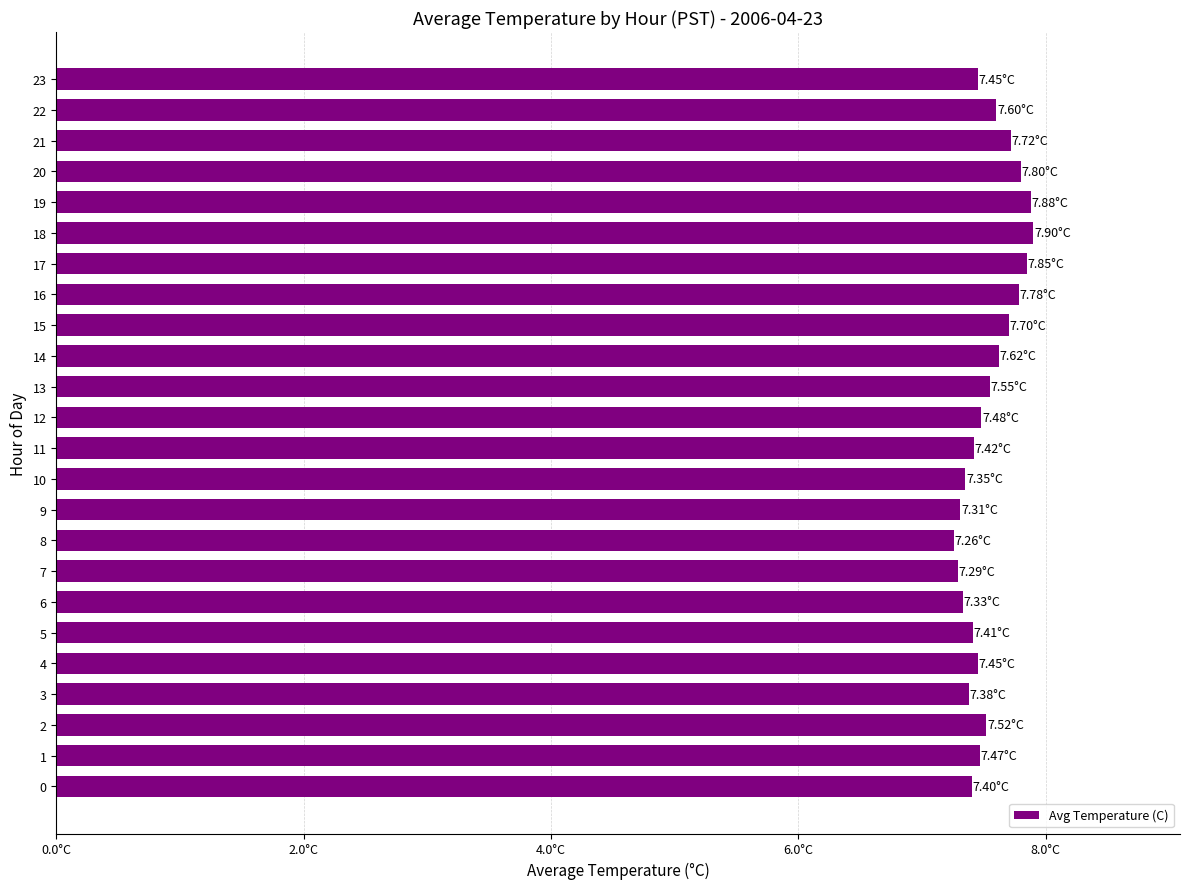

What is the approximate value at 7?

7.3